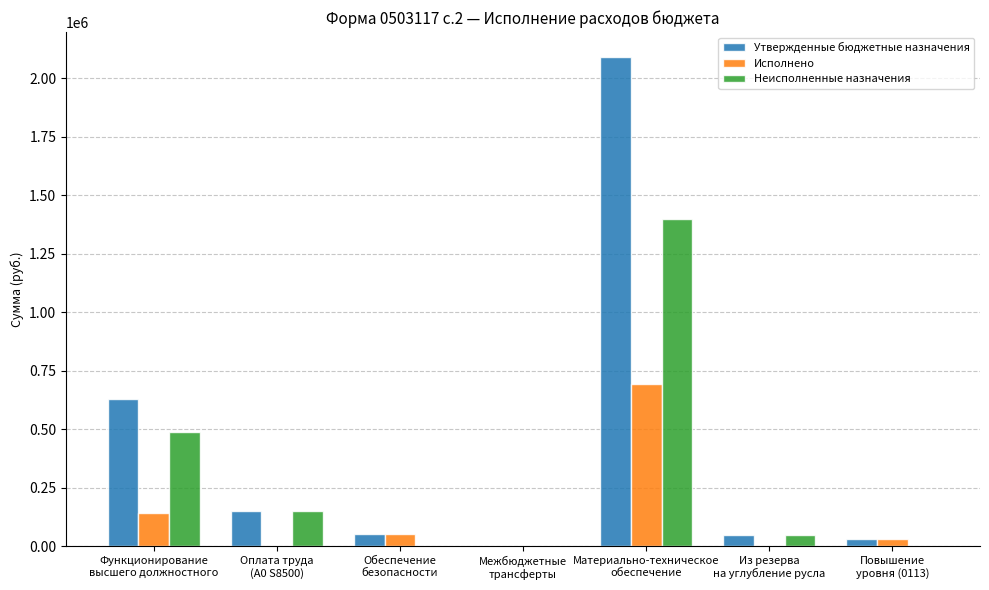

What is the difference between the Утвержденные бюджетные назначения values at Из резерва
на углубление русла and Функционирование
высшего должностного?

579900.0